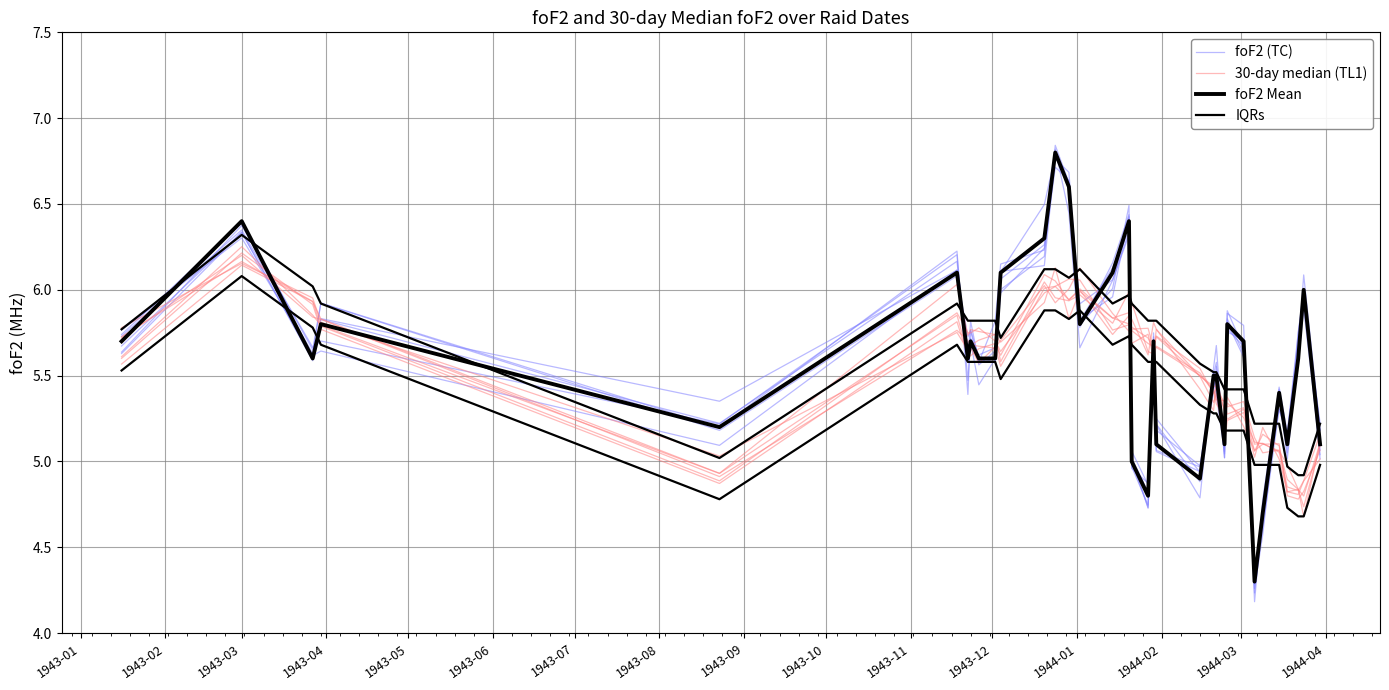

What is the value of the IQRs point at the 20th from the left?

5.8